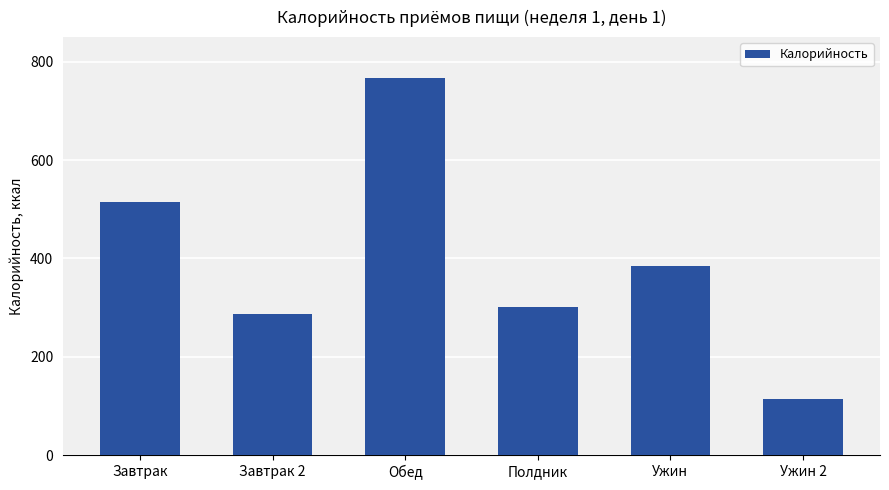

Is it true that the value at Ужин is 384.0?

True